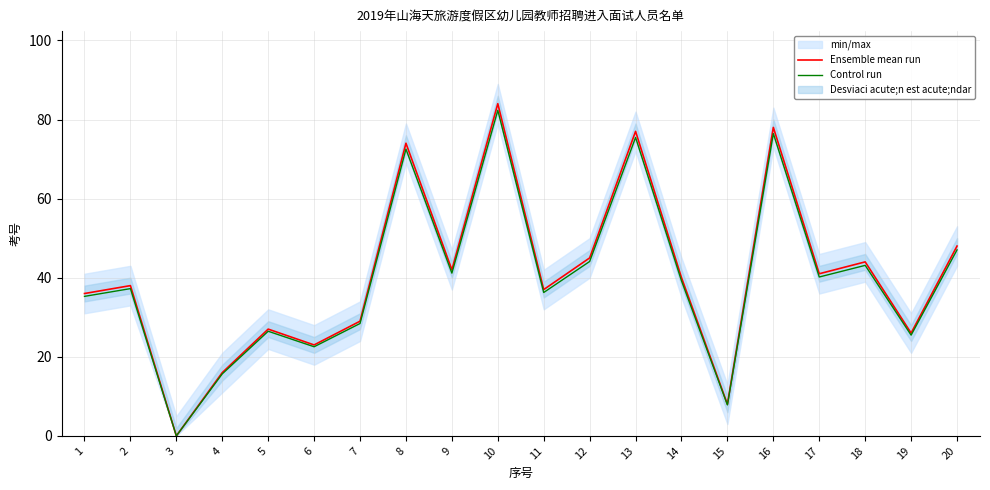

At how many categories does at least one series exceed 80?

1